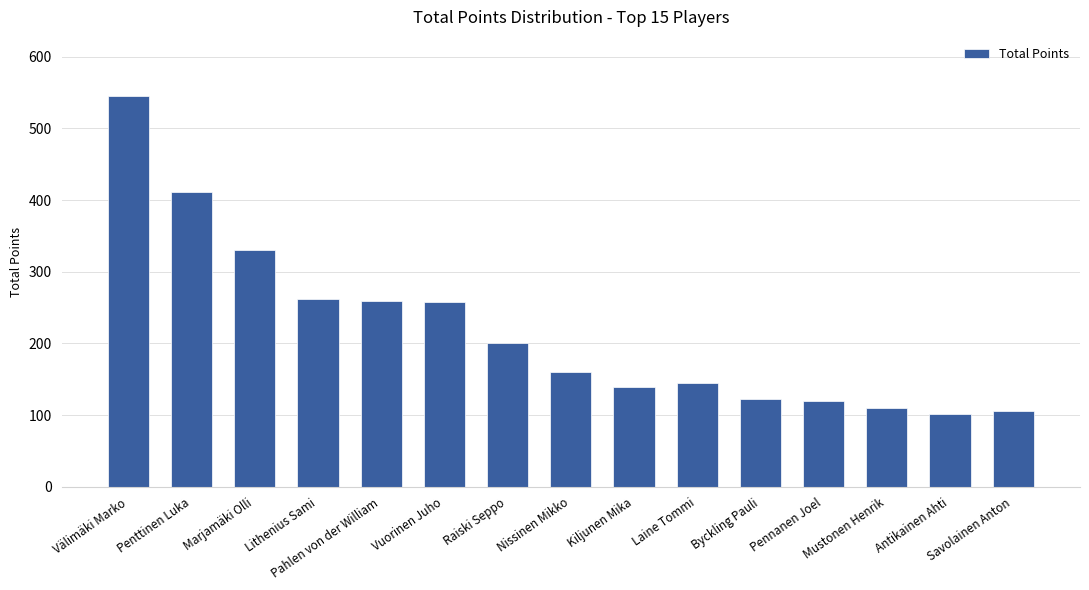

How many data points does each series have?

15